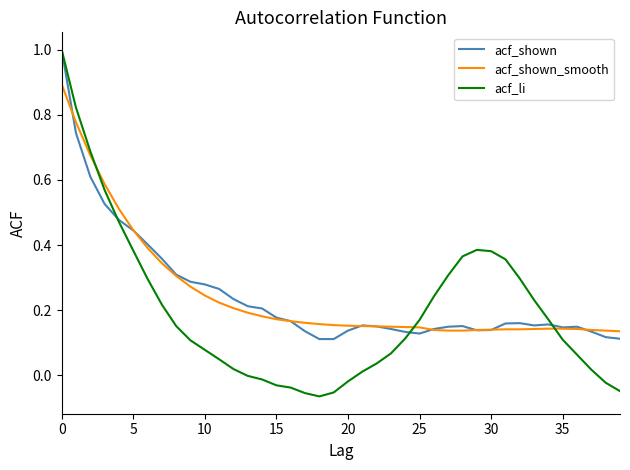

What is the highest value of the acf_shown series?

1.0